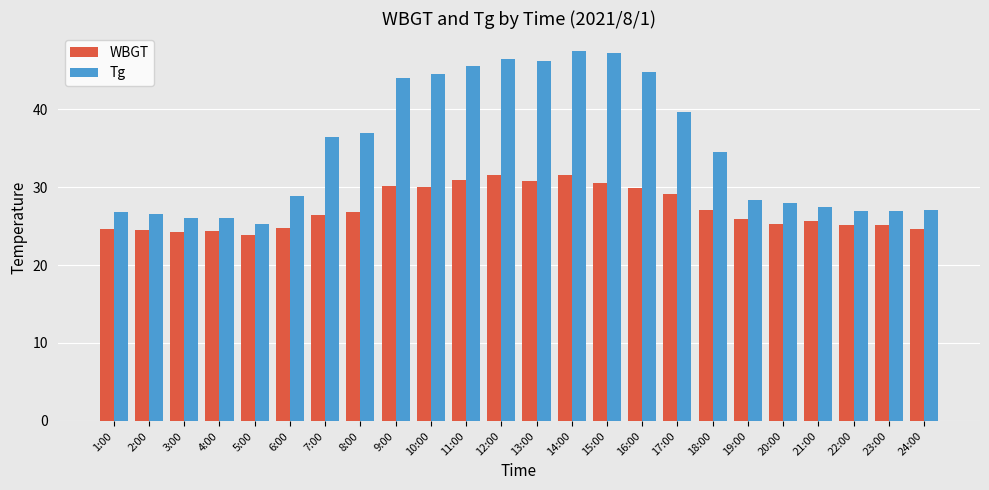

What is the value of the WBGT bar at the 13th from the left?

30.8